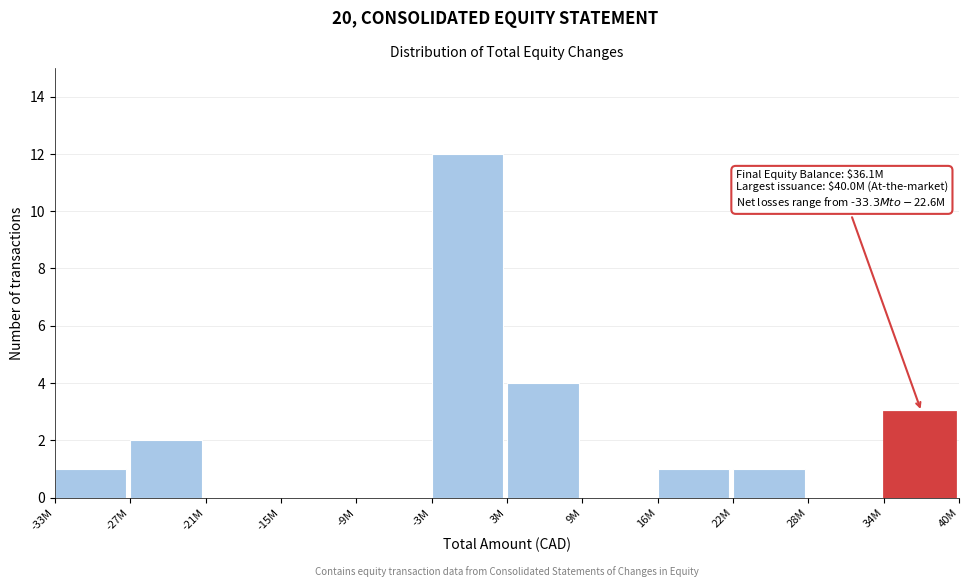

Reading right to left, transcribe all the data shown in this chart.

34M=3	28M=0	22M=1	16M=1	9M=0	3M=4	-3M=12	-9M=0	-15M=0	-21M=0	-27M=2	-33M=1